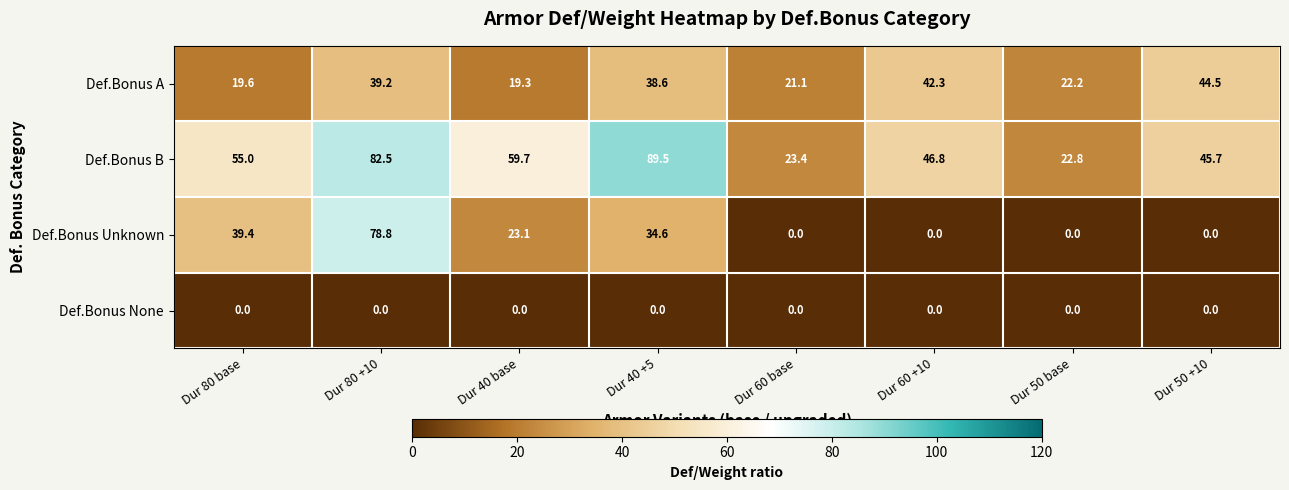

How many values in the Def.Bonus A series exceed 38?

4